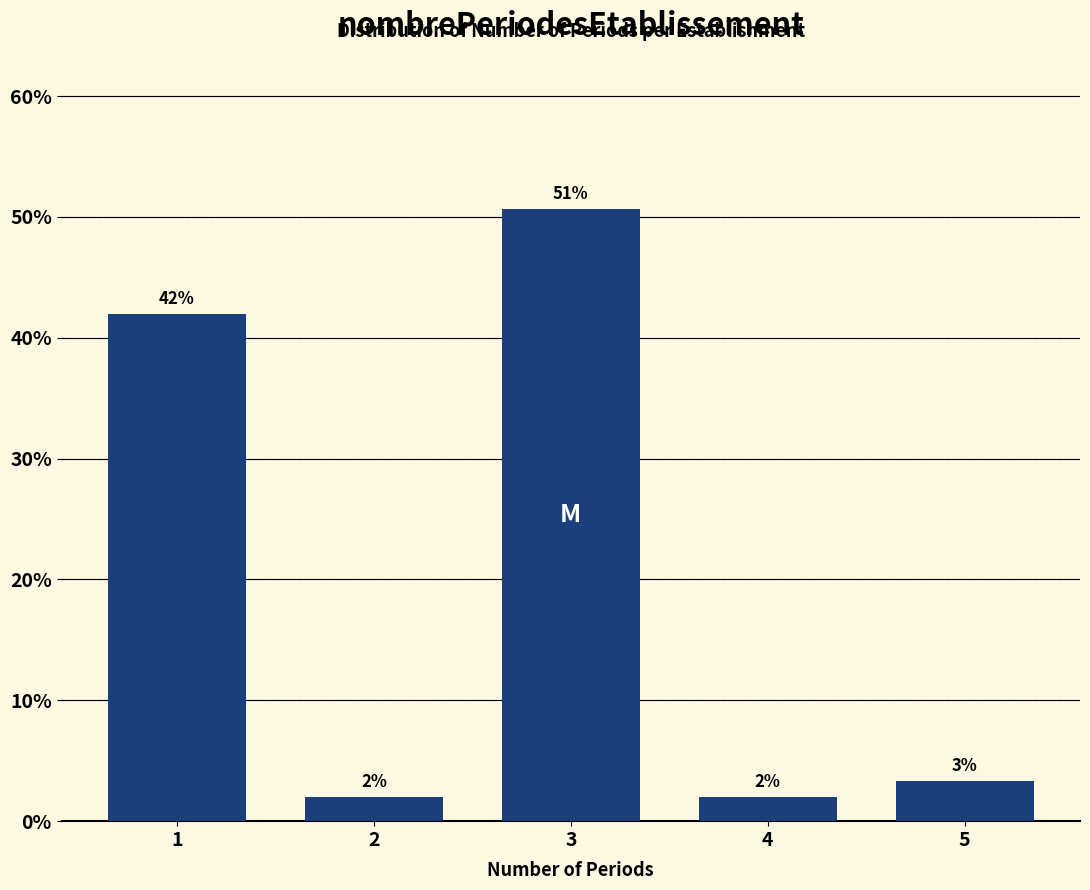

Read the value at 2.

2.0